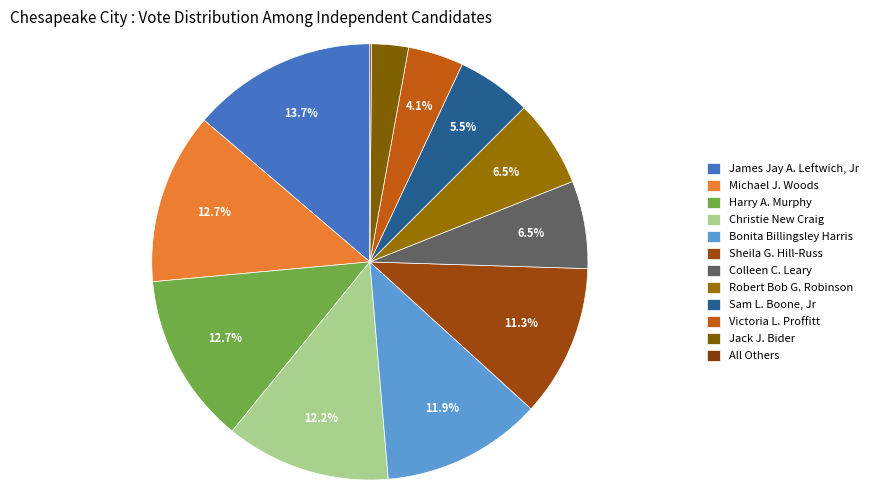

Rank the categories by value from lowest to highest.

All Others, Jack J. Bider, Victoria L. Proffitt, Sam L. Boone, Jr, Robert Bob G. Robinson, Colleen C. Leary, Sheila G. Hill-Russ, Bonita Billingsley Harris, Christie New Craig, Harry A. Murphy, Michael J. Woods, James Jay A. Leftwich, Jr